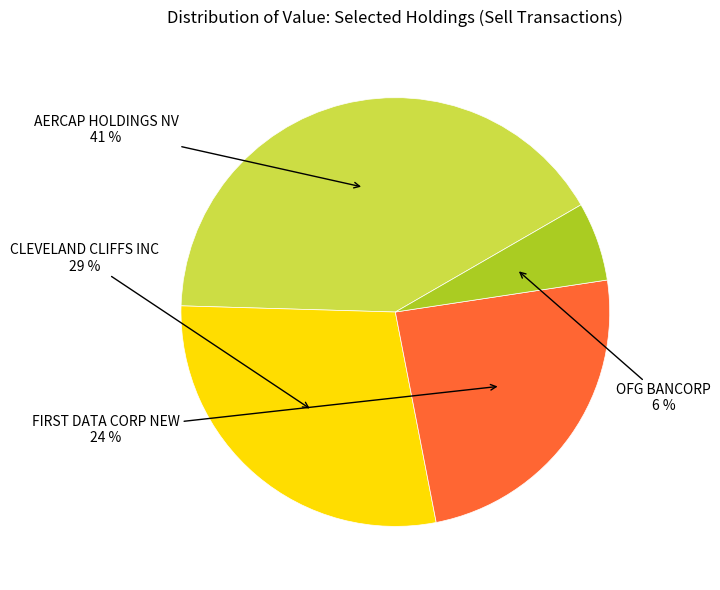

How many slices are in this pie chart?

4